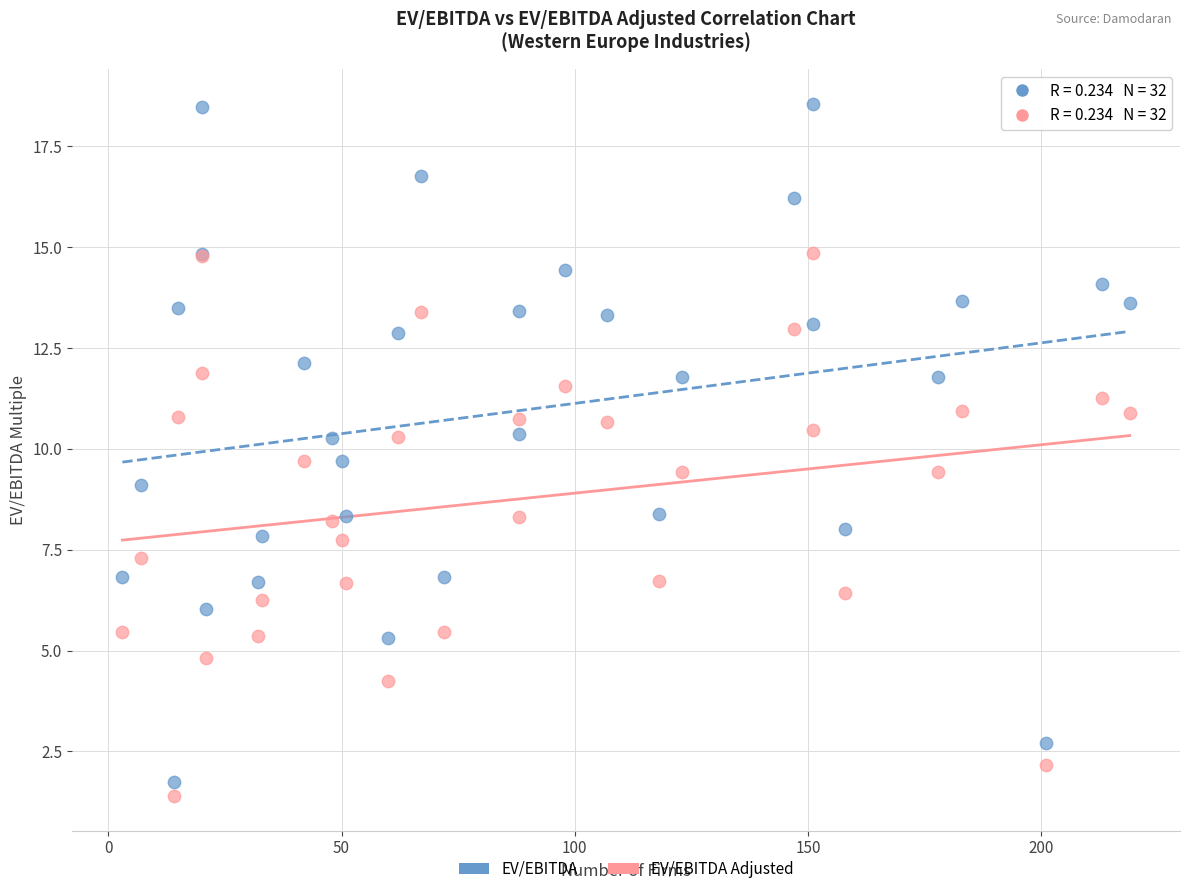

Which series has the largest Y range (max minus min)?

EV/EBITDA